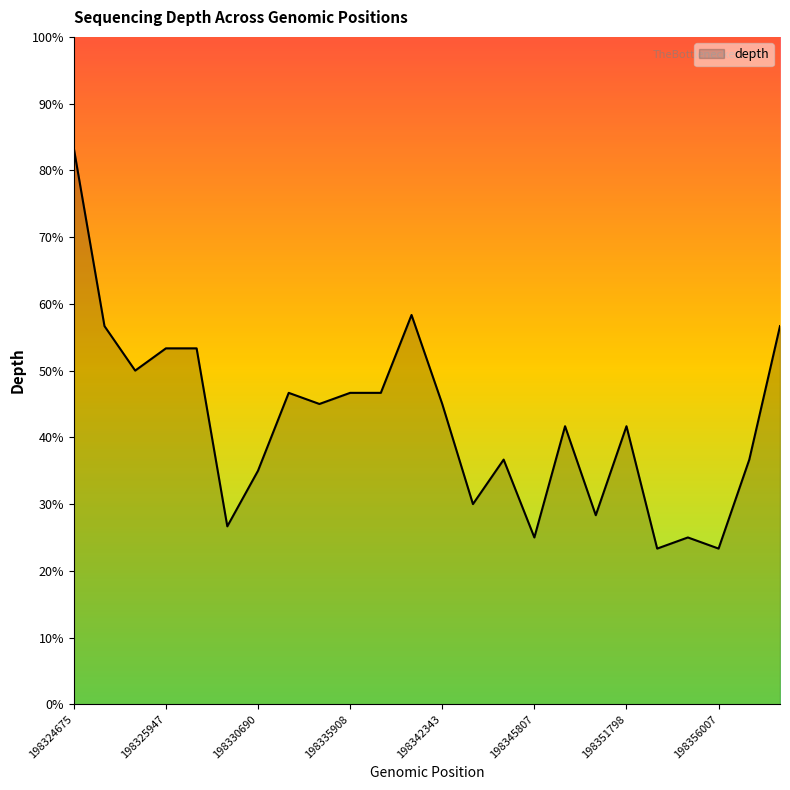

Does the chart have visible grid lines?

No